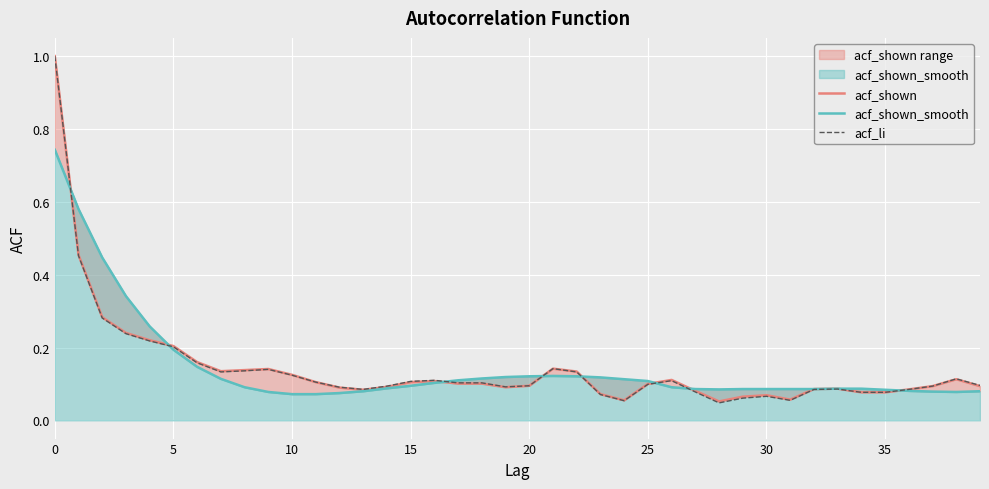

What is the sum of all acf_shown_smooth values?

5.8